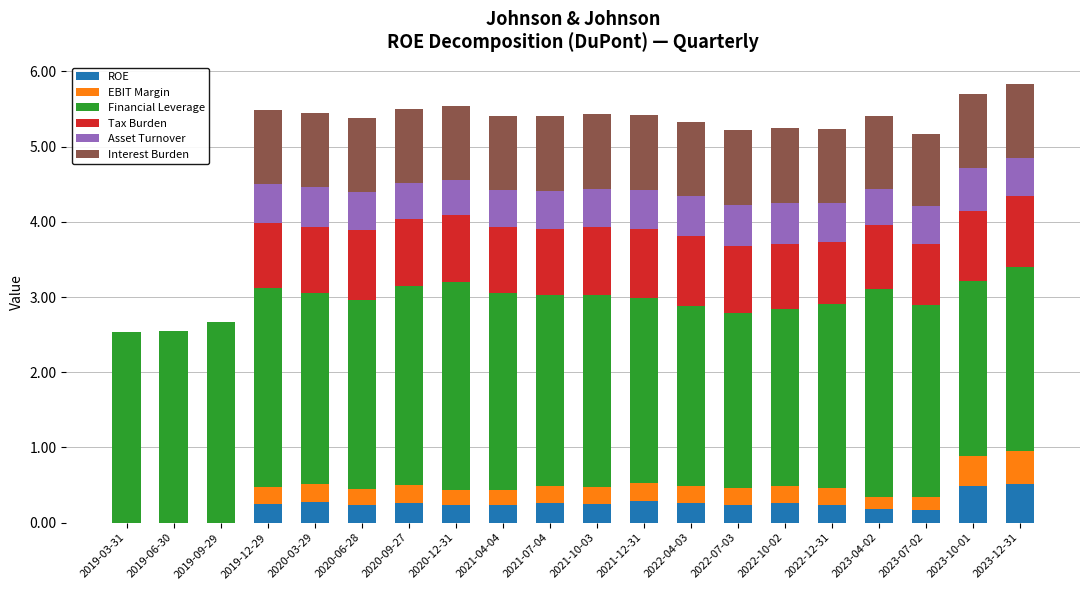

The value of ROE at 2019-12-29 is 0.3. True or false?

True